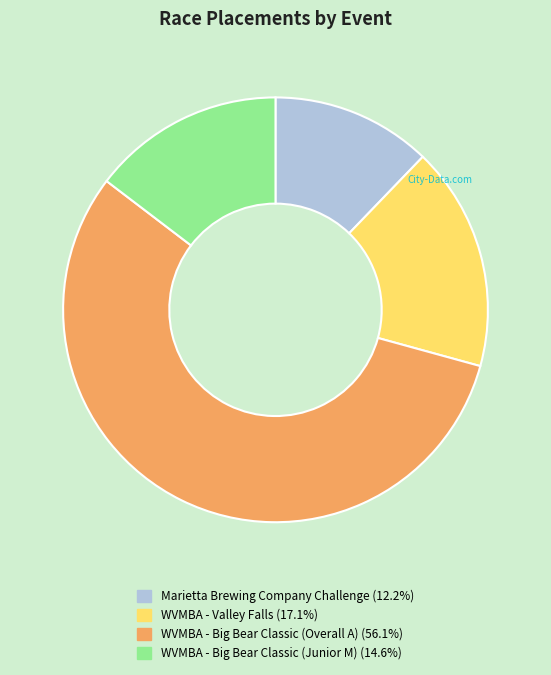

Does any single category account for the majority?

Yes